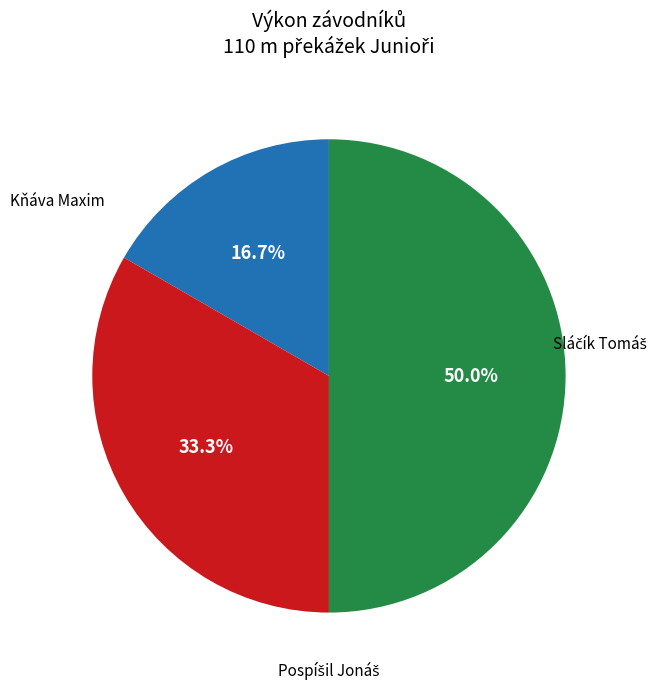

Is Kňáva Maxim the majority of the pie?

No